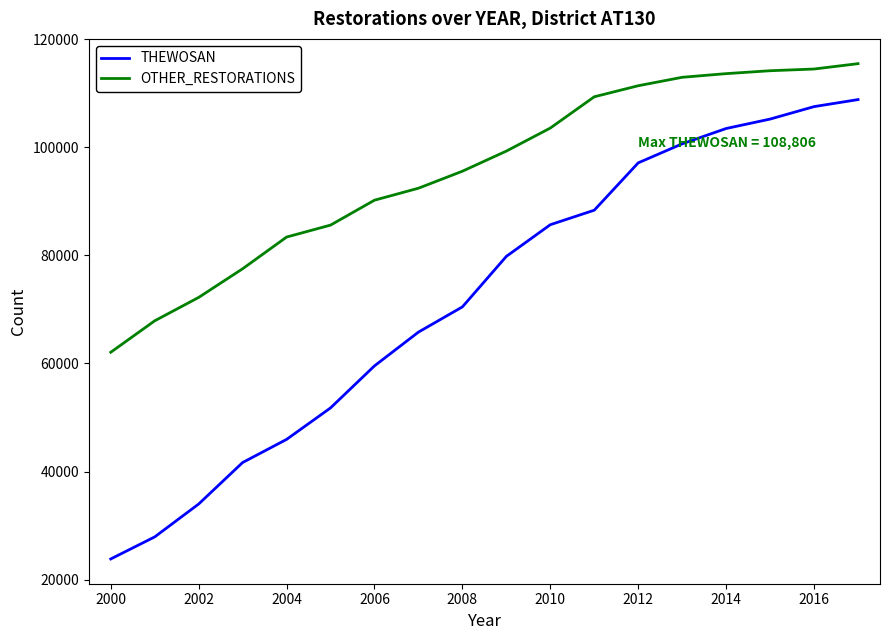

Which series has the largest range (max minus min)?

THEWOSAN